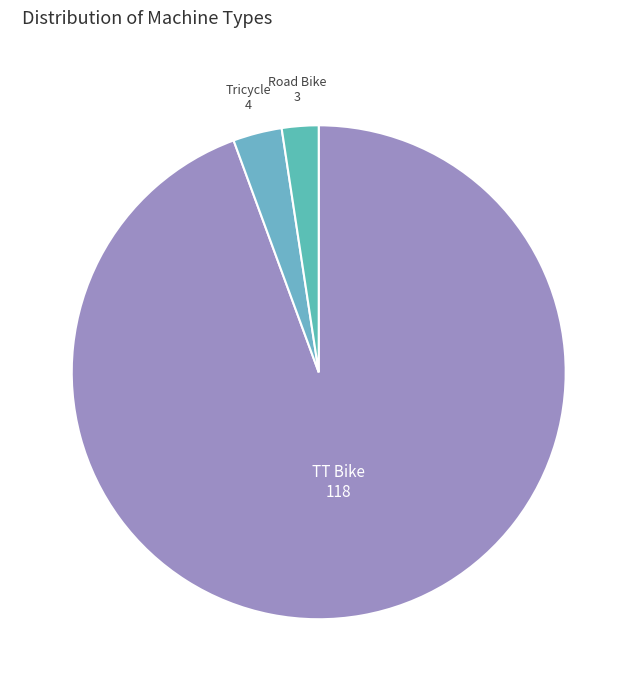

Between TT Bike and Tricycle, which is larger?

TT Bike